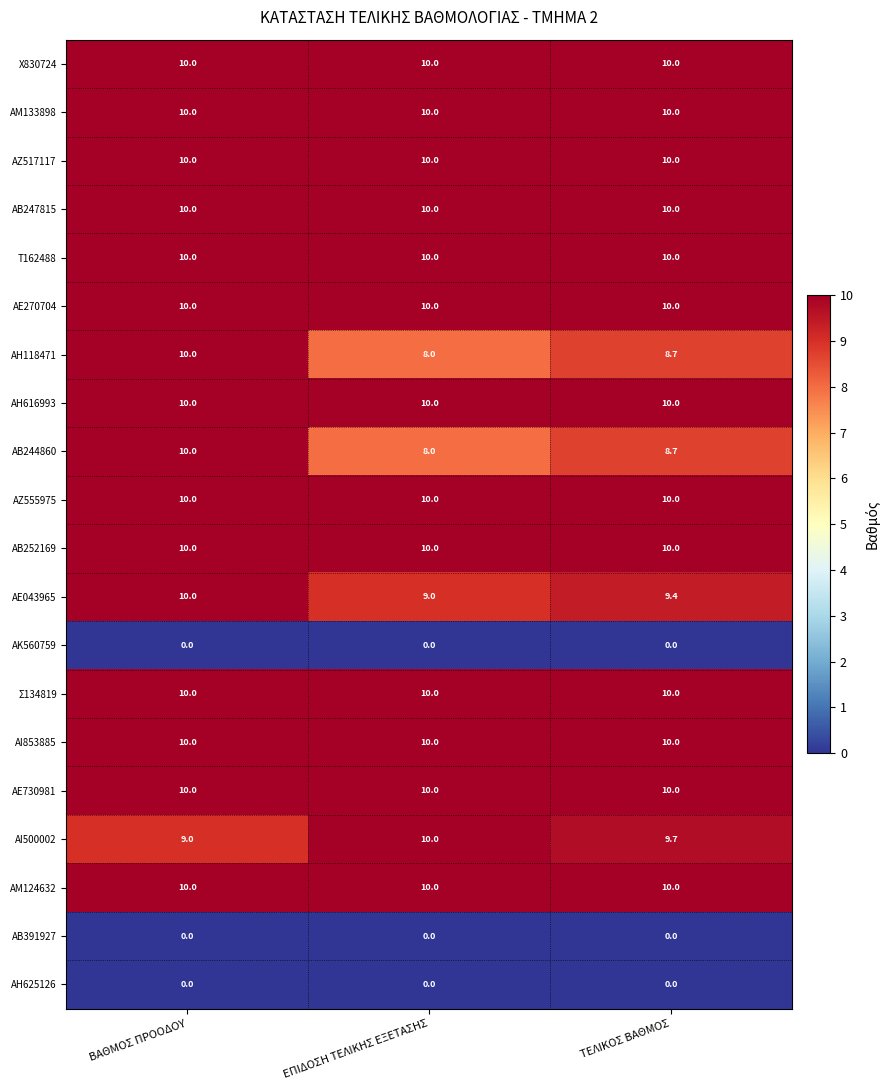

What is the total value across all series at ΕΠΙΔΟΣΗ ΤΕΛΙΚΗΣ ΕΞΕΤΑΣΗΣ?

165.0